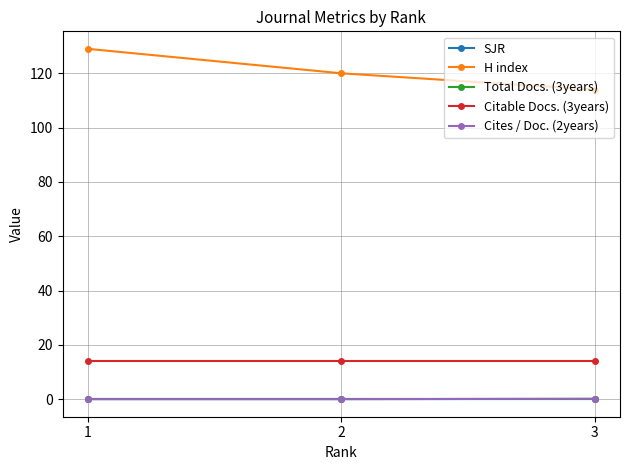

Which series has the largest total across all categories?

H index